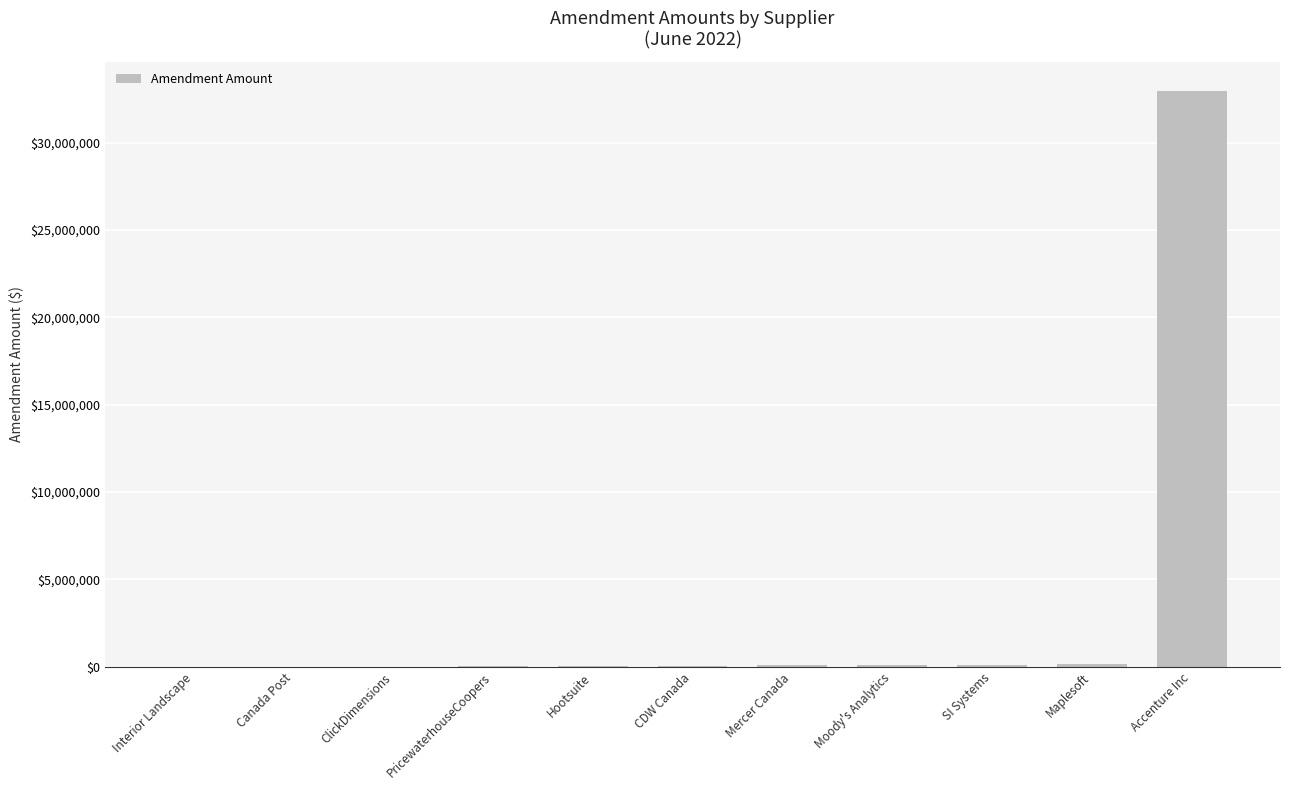

What is the greatest value displayed?

32980685.7